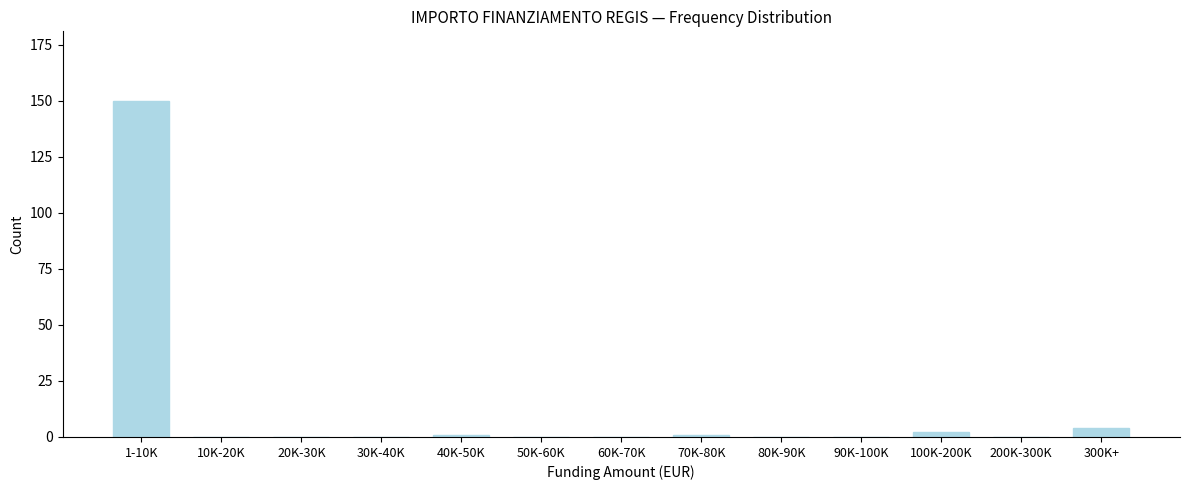

Reading right to left, what are all the values shown in this chart?

300K+=4	200K-300K=0	100K-200K=2	90K-100K=0	80K-90K=0	70K-80K=1	60K-70K=0	50K-60K=0	40K-50K=1	30K-40K=0	20K-30K=0	10K-20K=0	1-10K=150